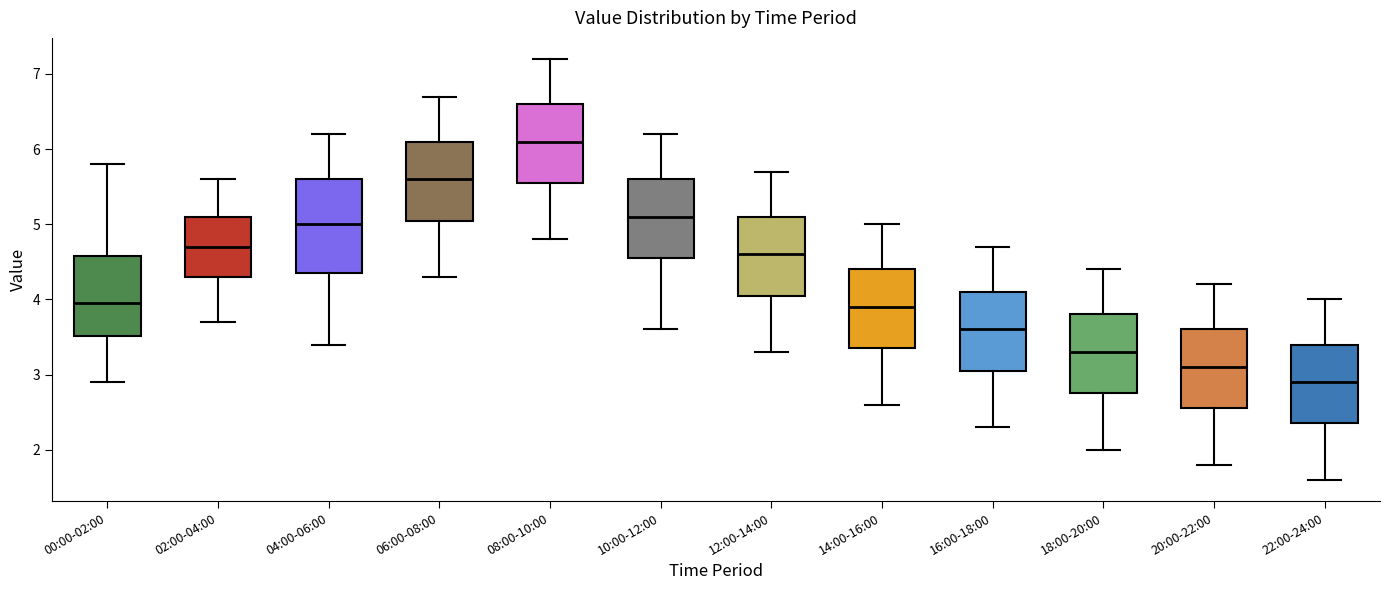

Where does the upper whisker of the box for 04:00-06:00 end on the y-axis? The values are not printed on the chart, so give them approximately, as read against the axis.

6.2